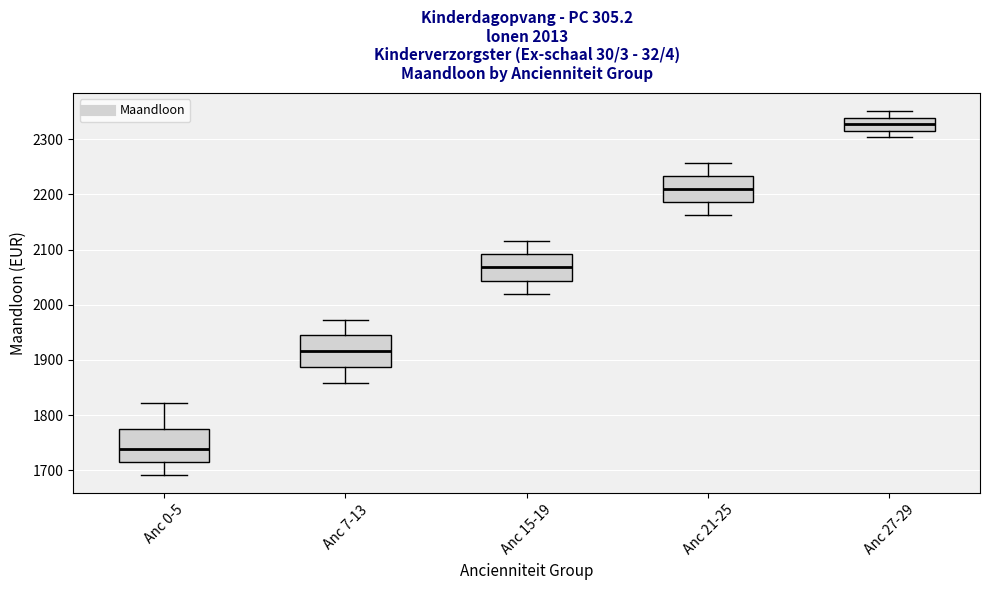

Which box has the lowest median line?

Anc 0-5